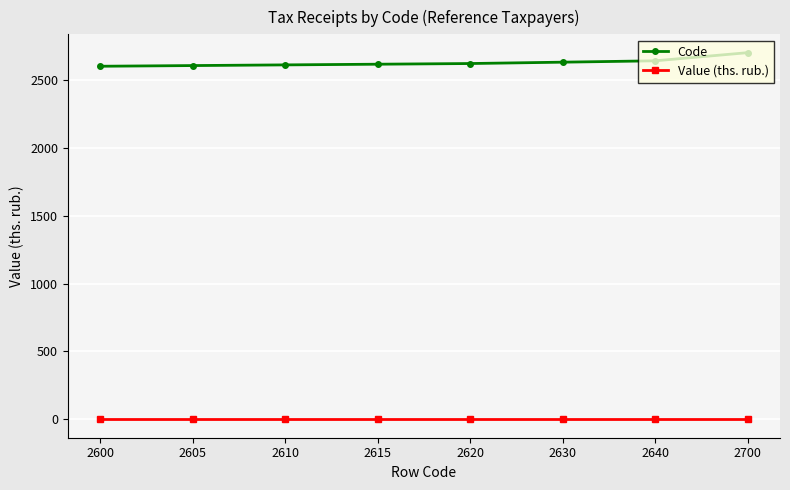

True or false: Code and Value (ths. rub.) cross at least once.

False